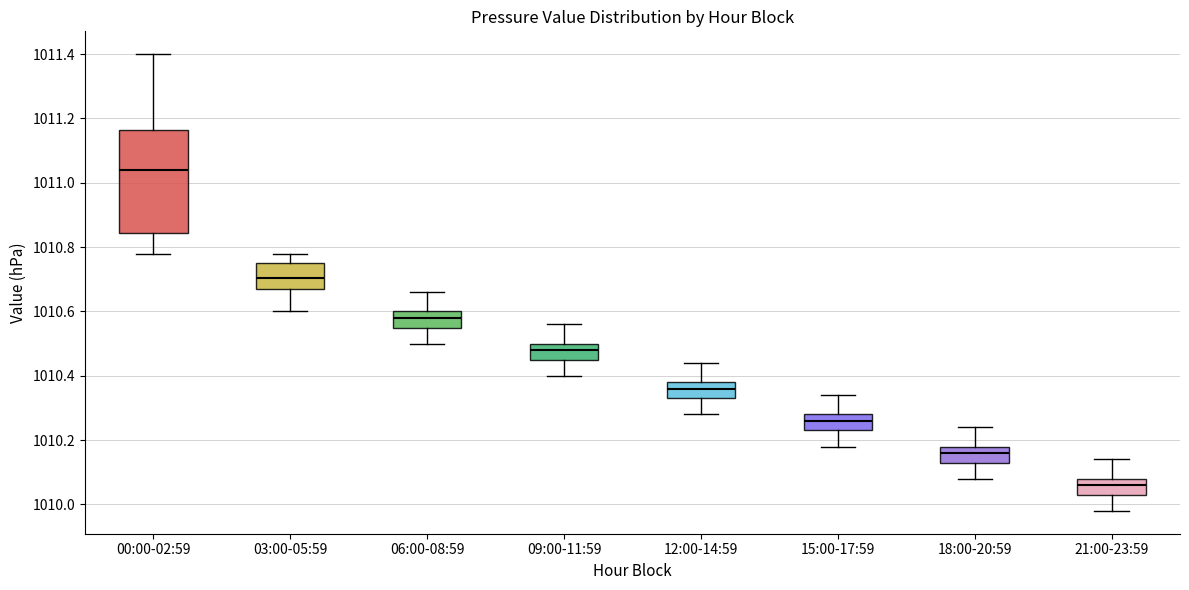

Reading left to right, read every box against the y-axis: the position of its median line, the range the box covers, and the ends of its whiskers. The values are not printed on the chart, so give them approximately, as read against the axis.

00:00-02:59: median 1011.04, box 1010.84 to 1011.16, whiskers 1010.78 to 1011.40
03:00-05:59: median 1010.70, box 1010.68 to 1010.76, whiskers 1010.60 to 1010.78
06:00-08:59: median 1010.58, box 1010.56 to 1010.60, whiskers 1010.50 to 1010.66
09:00-11:59: median 1010.48, box 1010.46 to 1010.50, whiskers 1010.40 to 1010.56
12:00-14:59: median 1010.36, box 1010.34 to 1010.38, whiskers 1010.28 to 1010.44
15:00-17:59: median 1010.26, box 1010.24 to 1010.28, whiskers 1010.18 to 1010.34
18:00-20:59: median 1010.16, box 1010.14 to 1010.18, whiskers 1010.08 to 1010.24
21:00-23:59: median 1010.06, box 1010.04 to 1010.08, whiskers 1009.98 to 1010.14